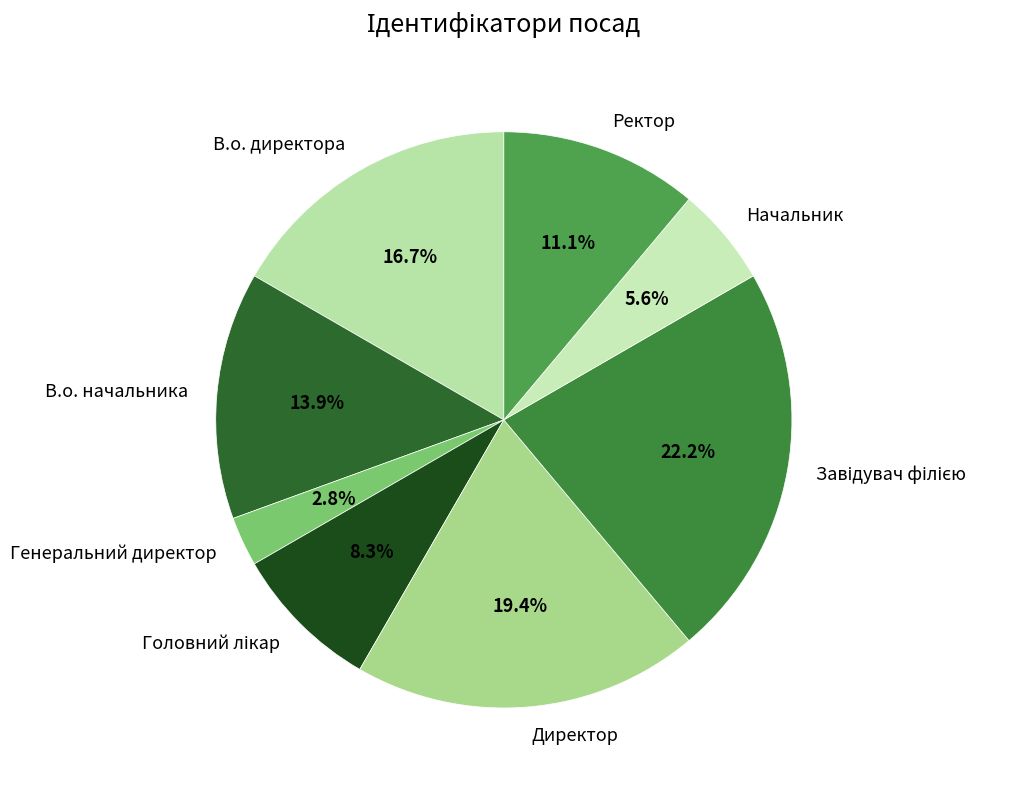

What percentage is NOT represented by Начальник?

94.4%